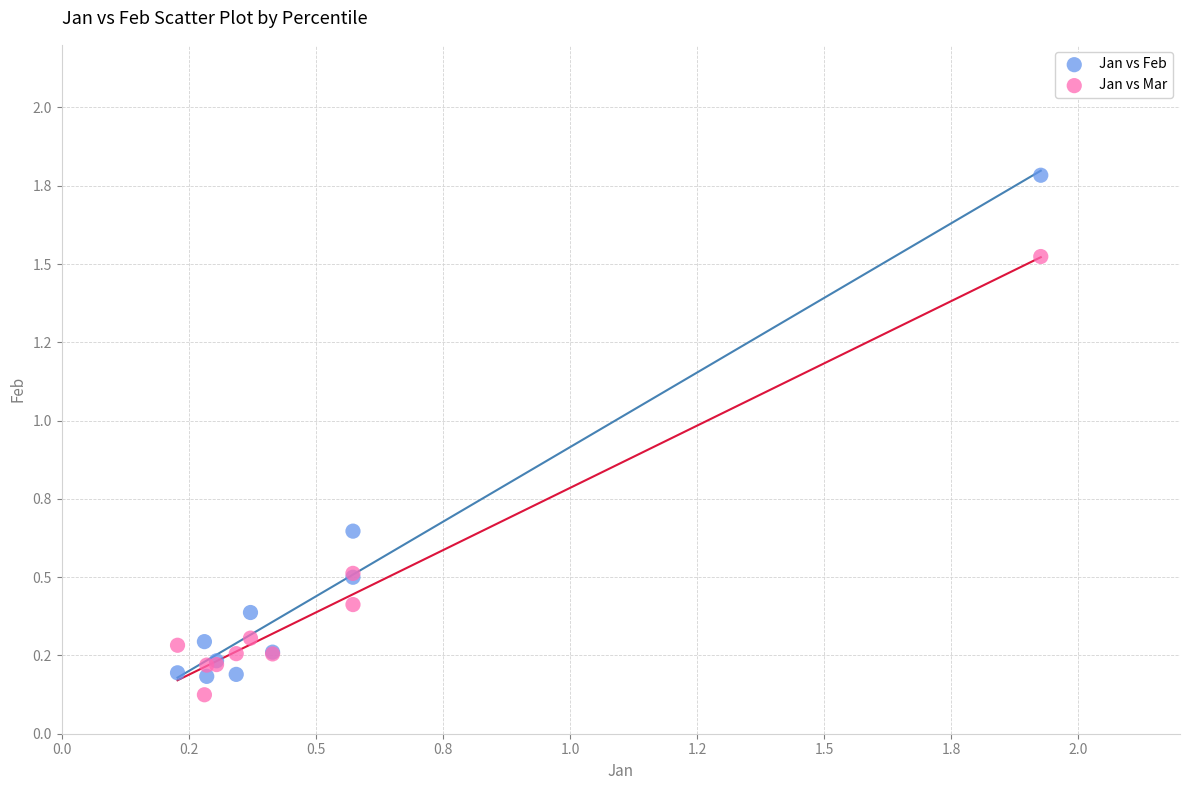

Which series contains the highest Y value?

Jan vs Feb